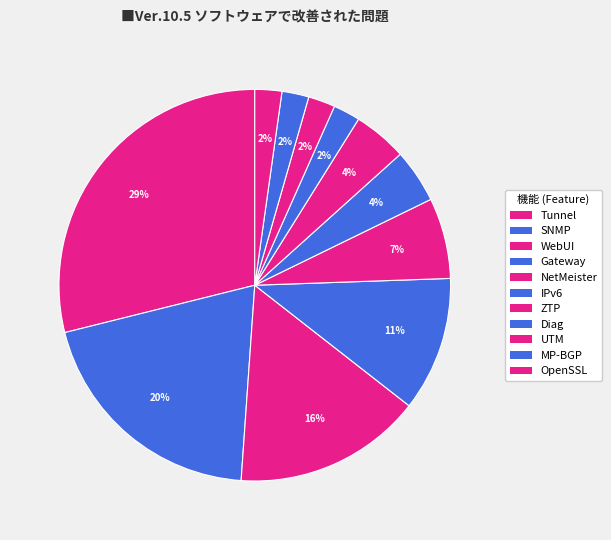

Approximately how many times larger is the value at Diag compared to ZTP?

0.5